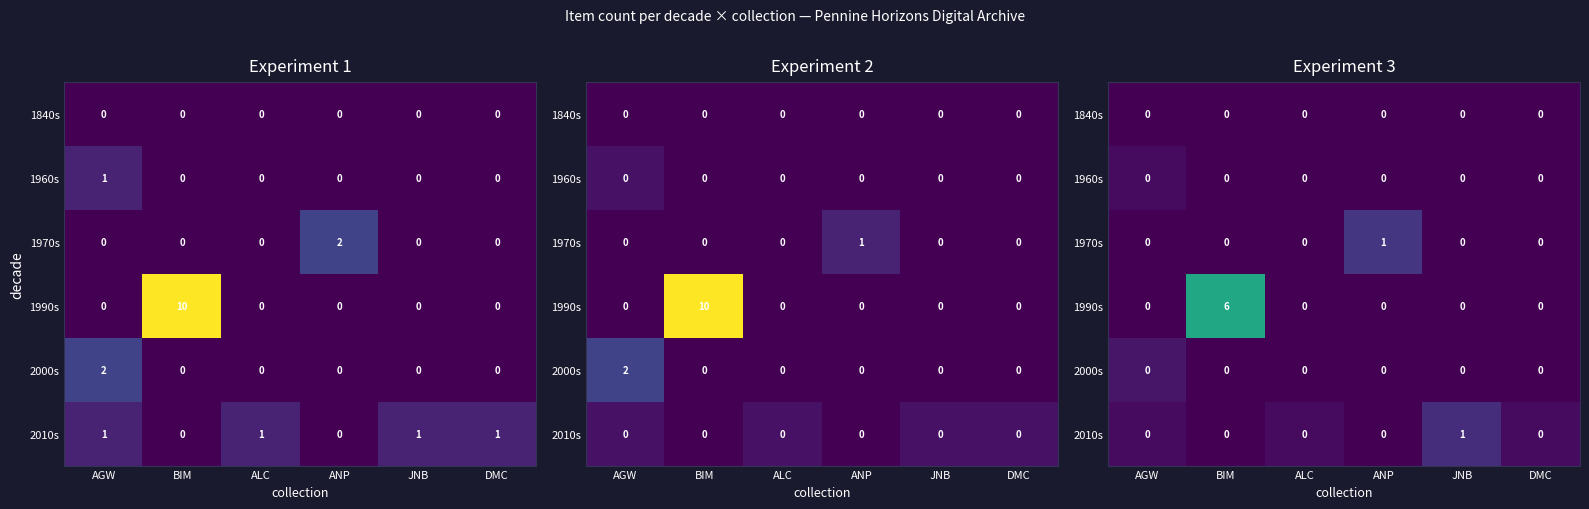

How many data points does each series have?

6